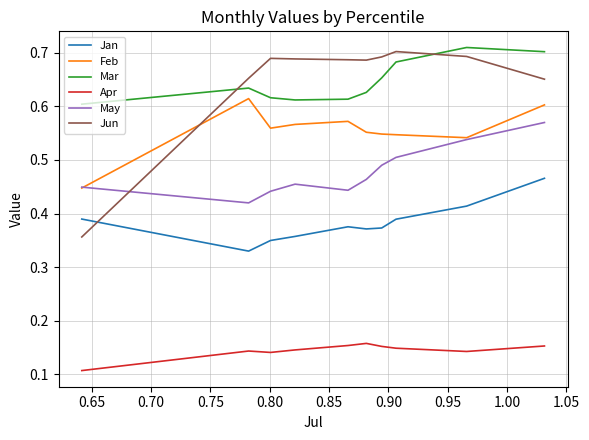

How many Jan values are between 0 and 1?

10